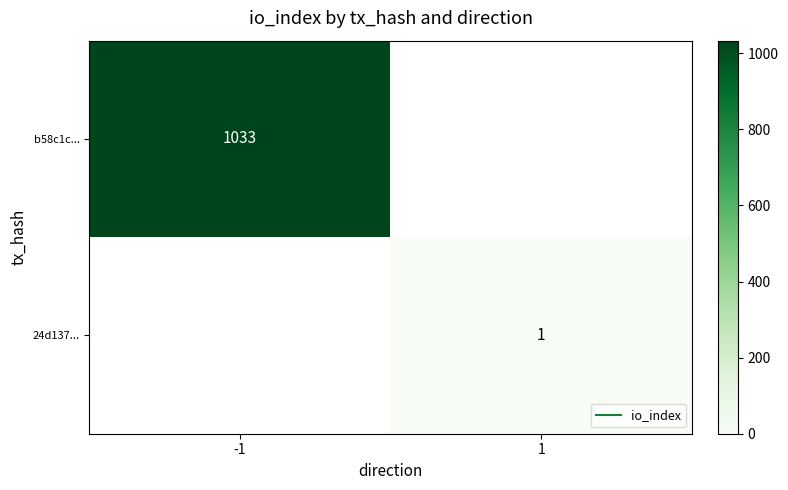

At how many categories does at least one series exceed 270?

1